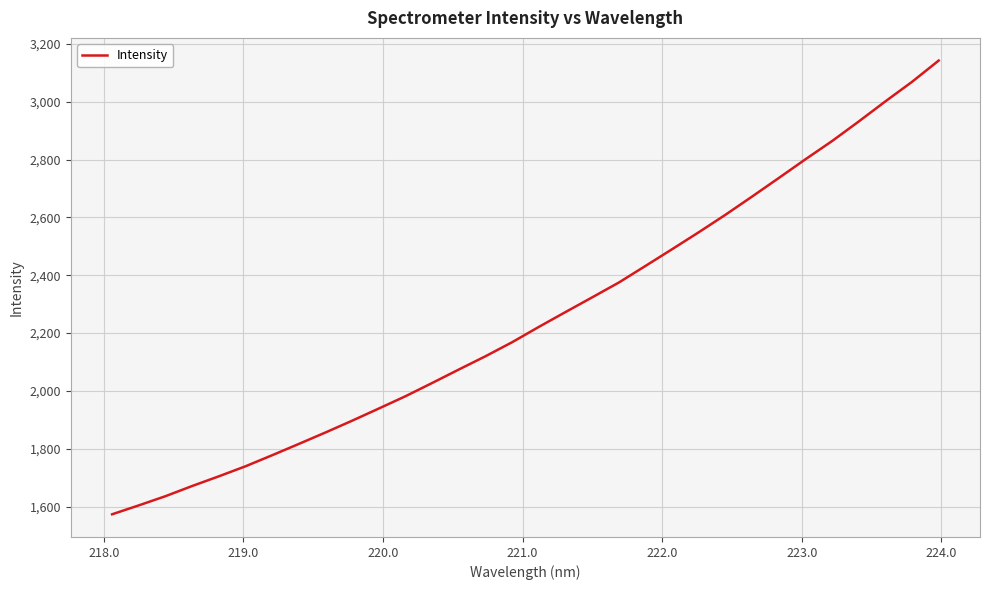

What is the difference between the maximum and minimum values?

1568.5